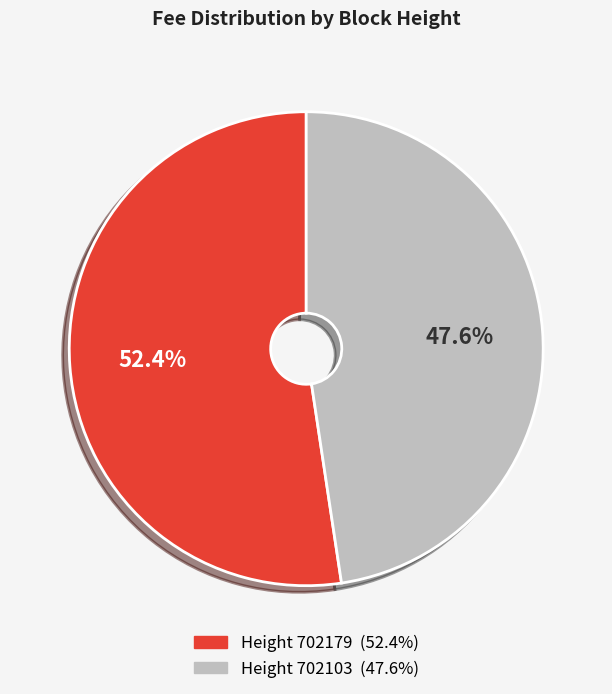

To the nearest percent, what is the average slice percentage?

50%